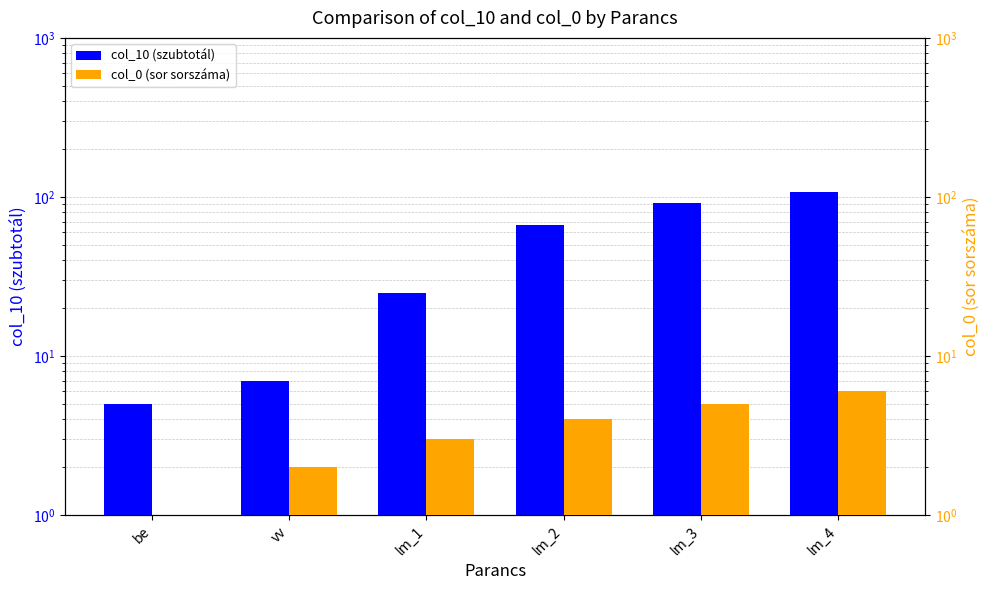

List the labels in order of col_0 (sor sorszáma) value, largest first.

lm_4, lm_3, lm_2, lm_1, vv, be